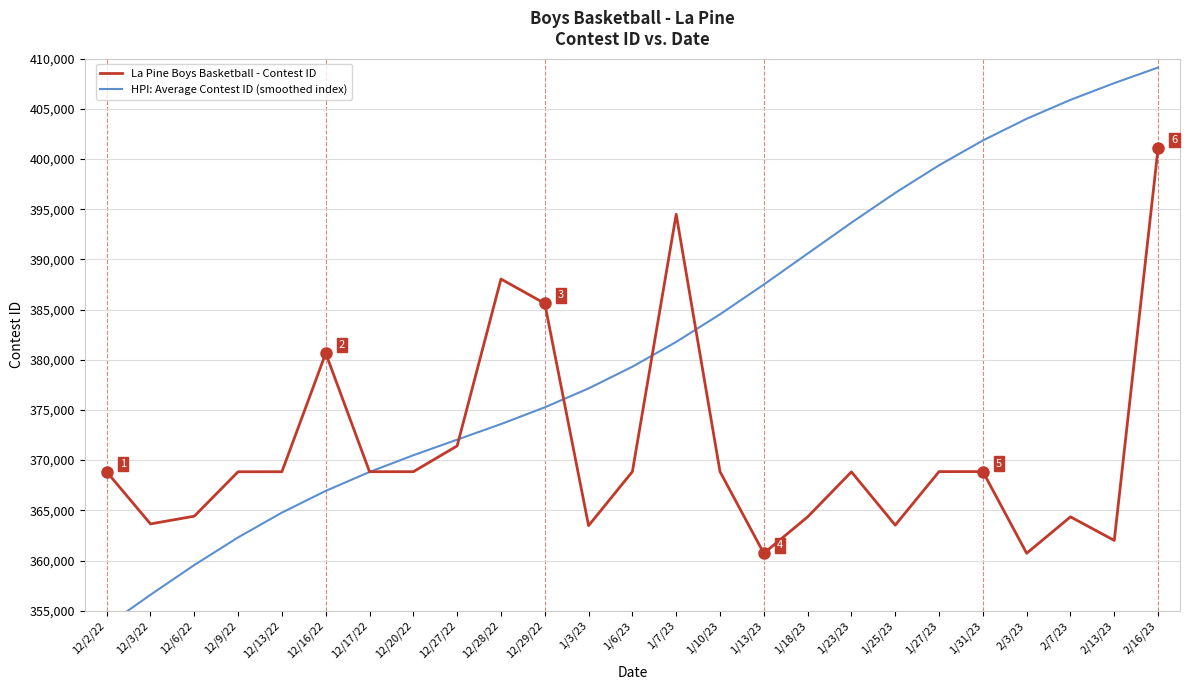

In La Pine Boys Basketball - Contest ID, how many points are higher than both neighbors (excluding endpoints)?

6